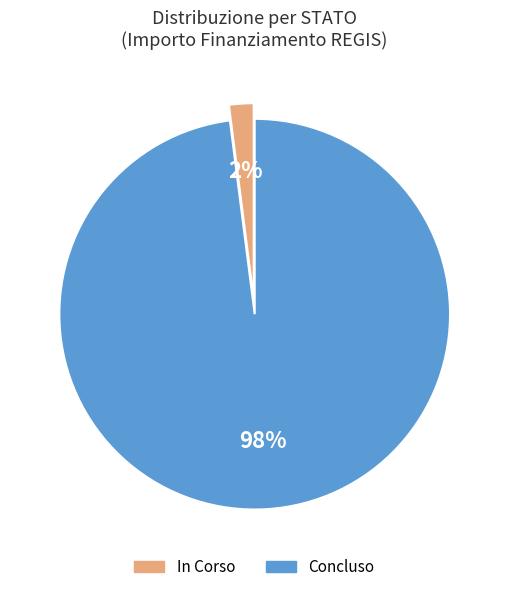

Which category has the biggest portion of the pie?

Concluso